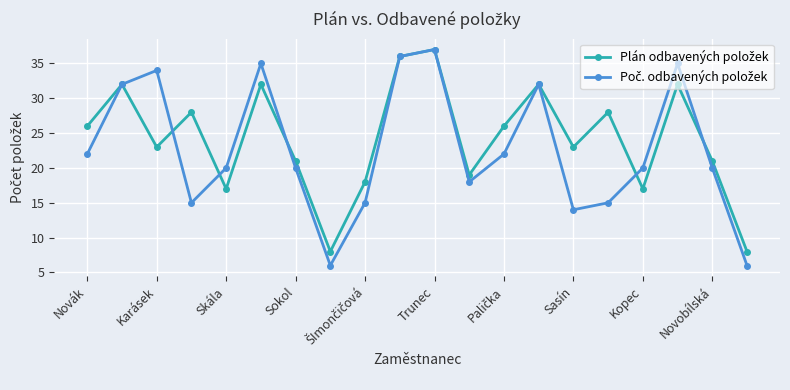

What is the smallest value displayed?

6